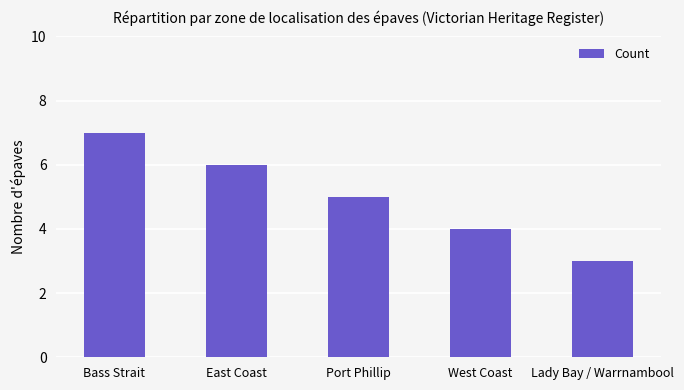

The value at Port Phillip is 5. True or false?

True